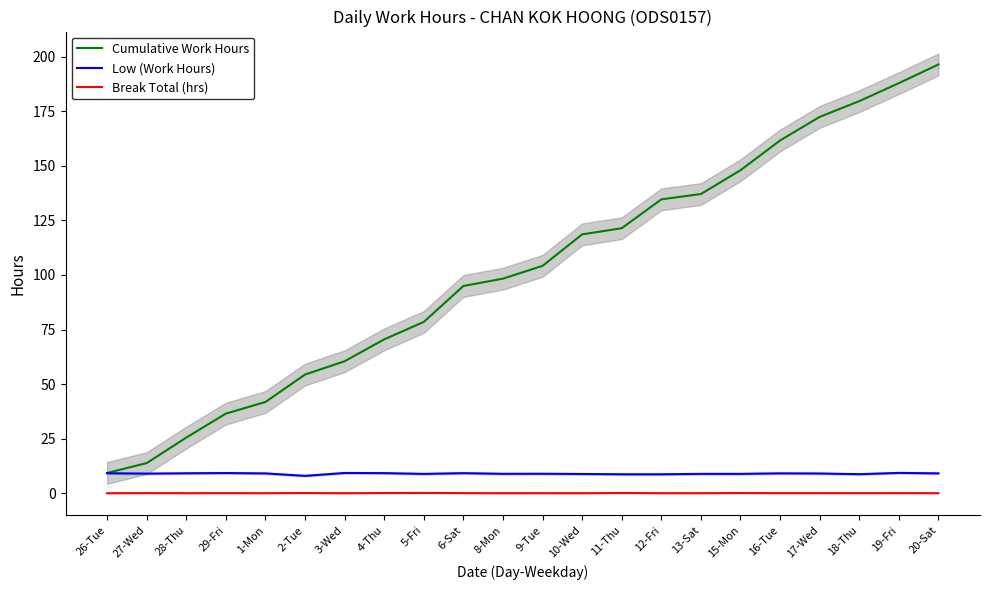

What is the label of the 6th point from the right?

15-Mon